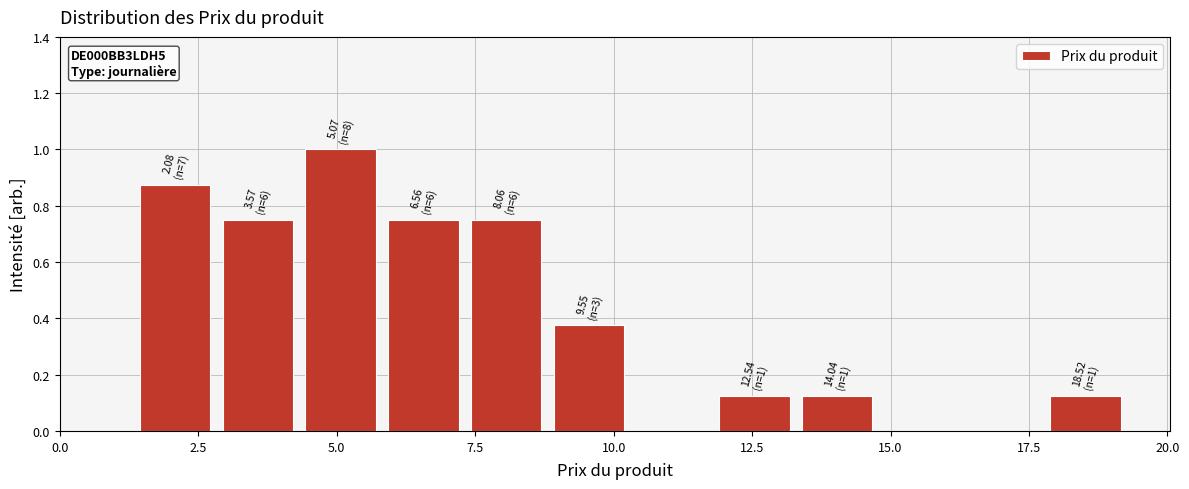

Around what value on the x-axis is the tallest bar? Give the approximate position of its centre, as read against the axis.

5.0